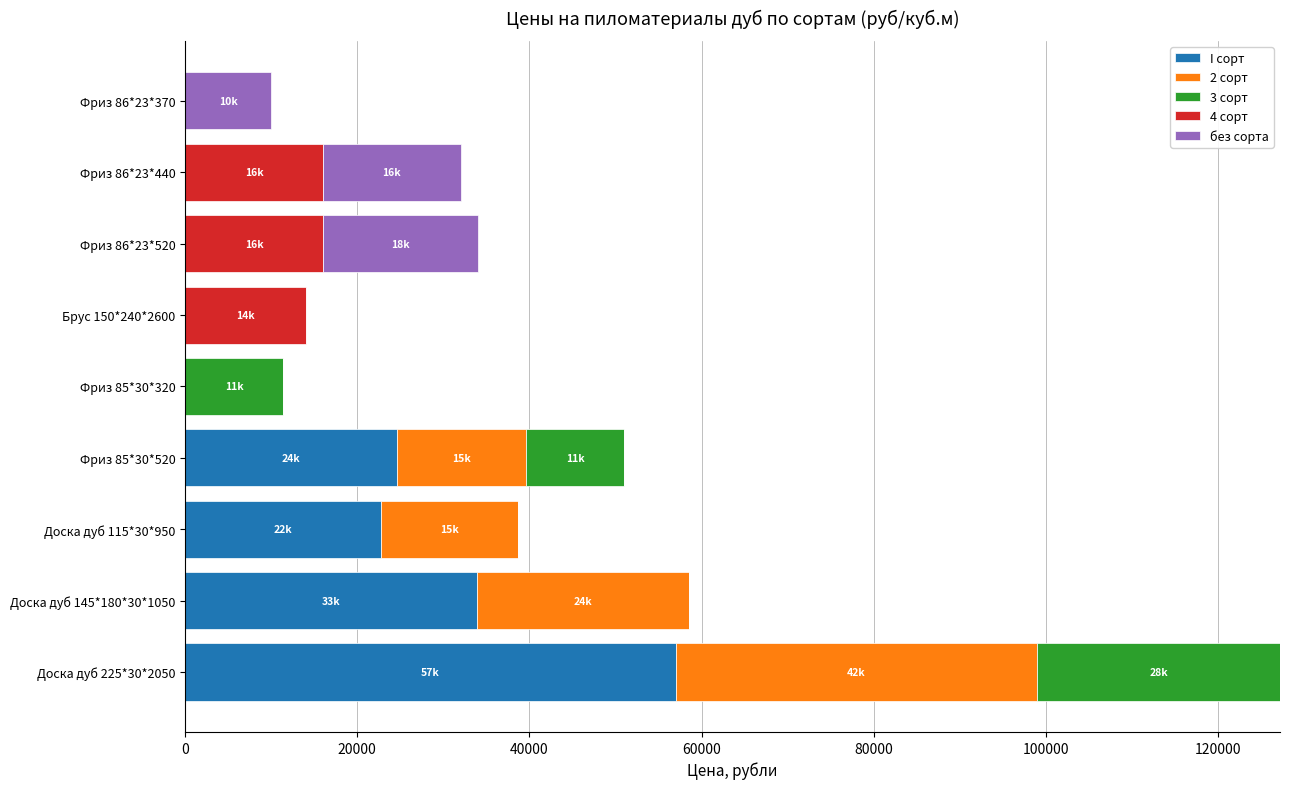

What is the highest value of the I сорт series?

57000